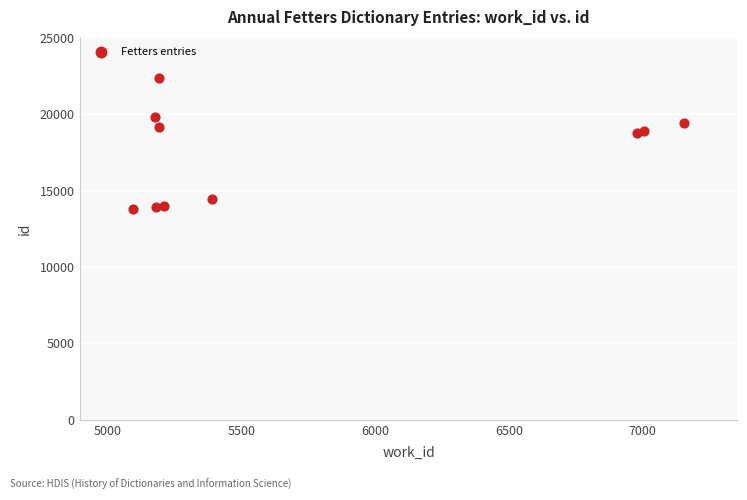

What is the average X value?

5757